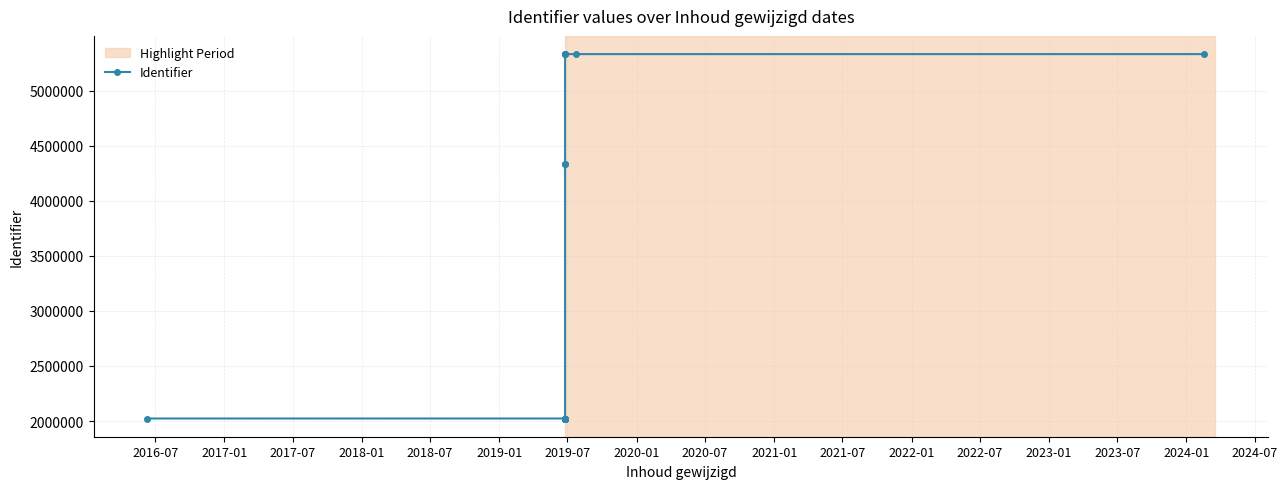

The chart shows a value of 8354551 at 2023-01. True or false?

False